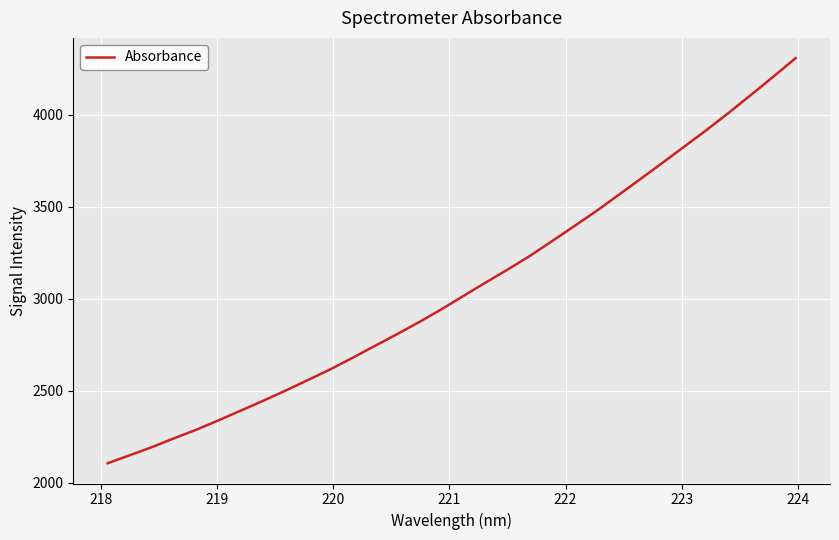

Is this an area chart (filled region under the line)?

No